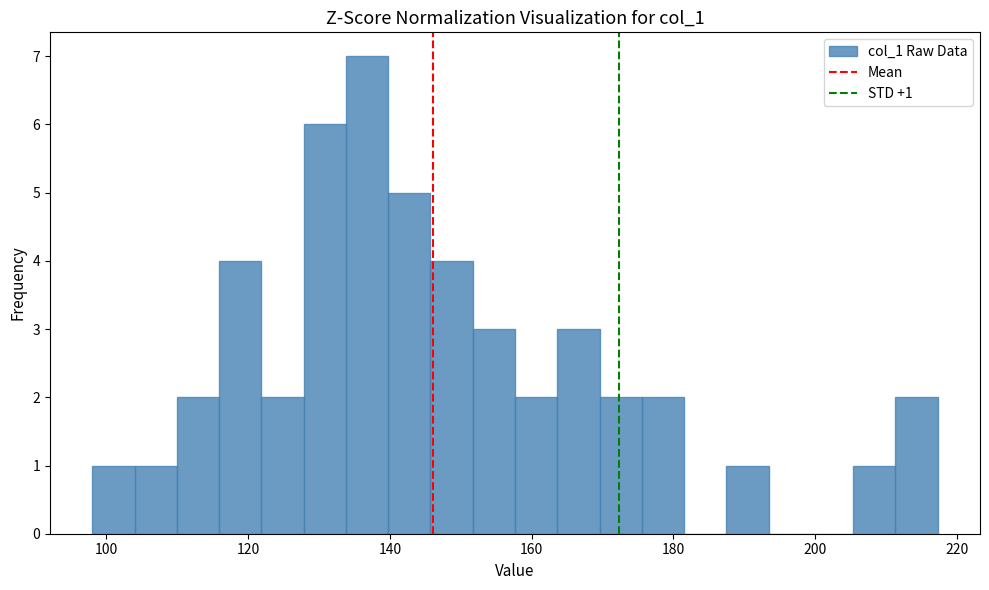

Around what value on the x-axis is the tallest bar? Give the approximate position of its centre, as read against the axis.

136